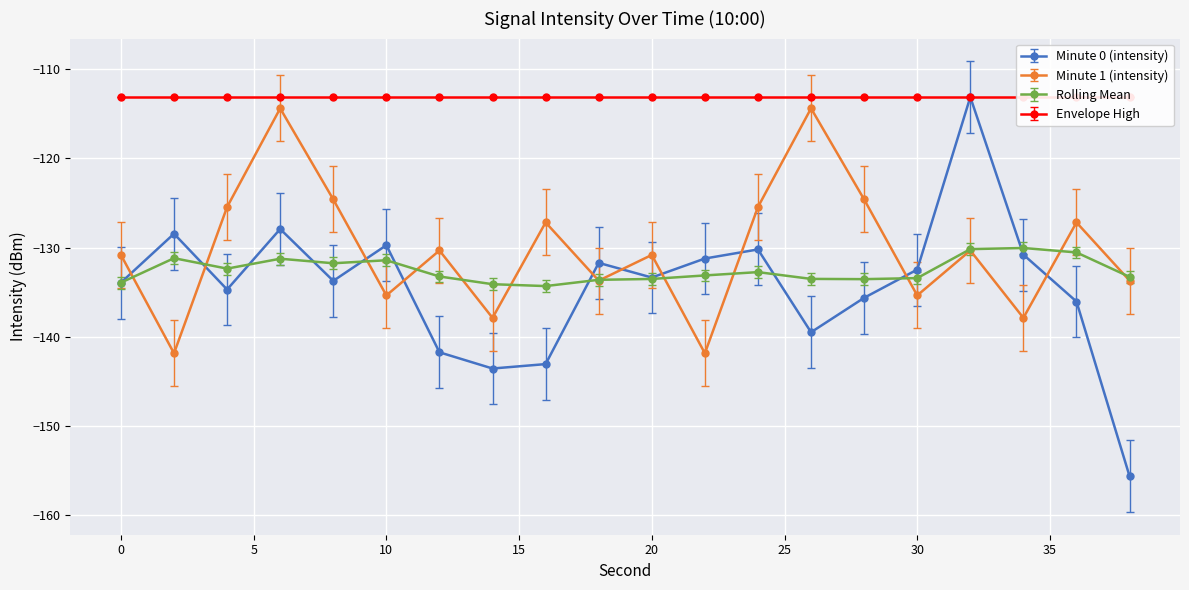

Between 4 and 38, which series saw the biggest shift?

Minute 0 (intensity)